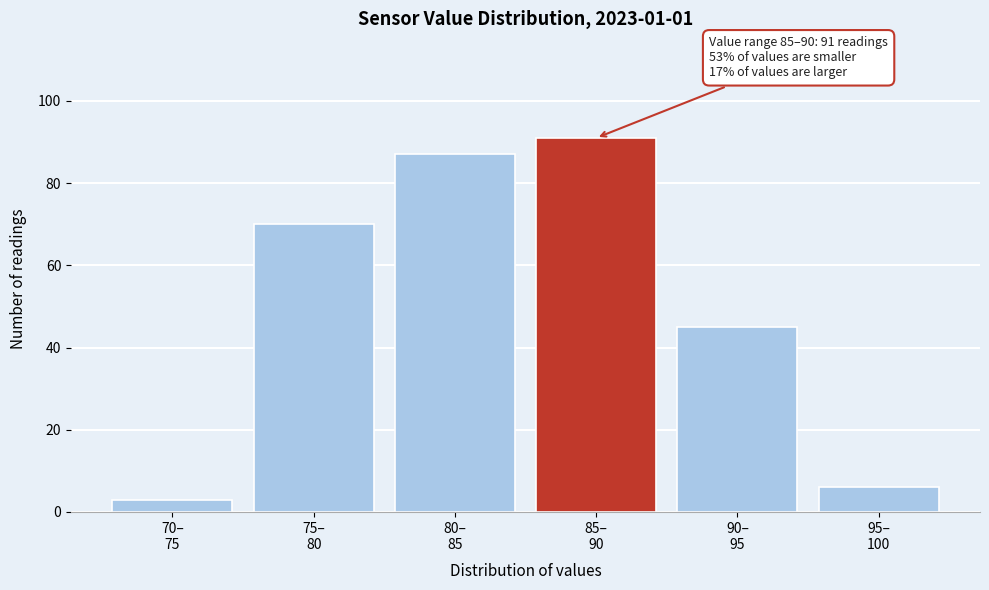

Reading right to left, extract all data points from this chart.

6	45	91	87	70	3